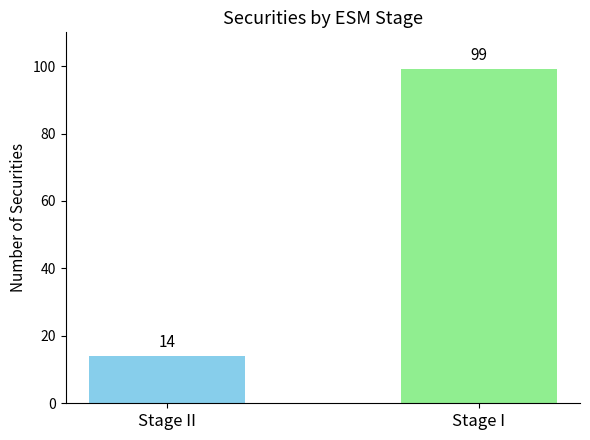

Is it true that the value at Stage II is 14?

True